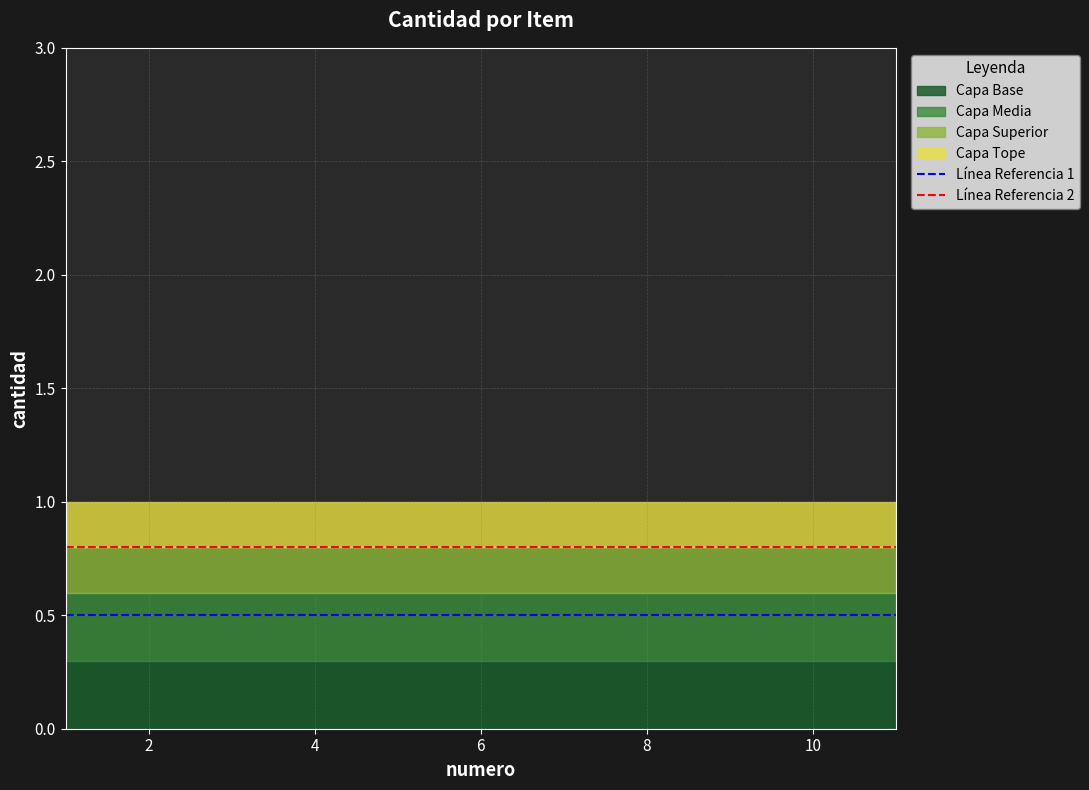

The value of Línea Referencia 2 at 2 is 1.4. True or false?

False